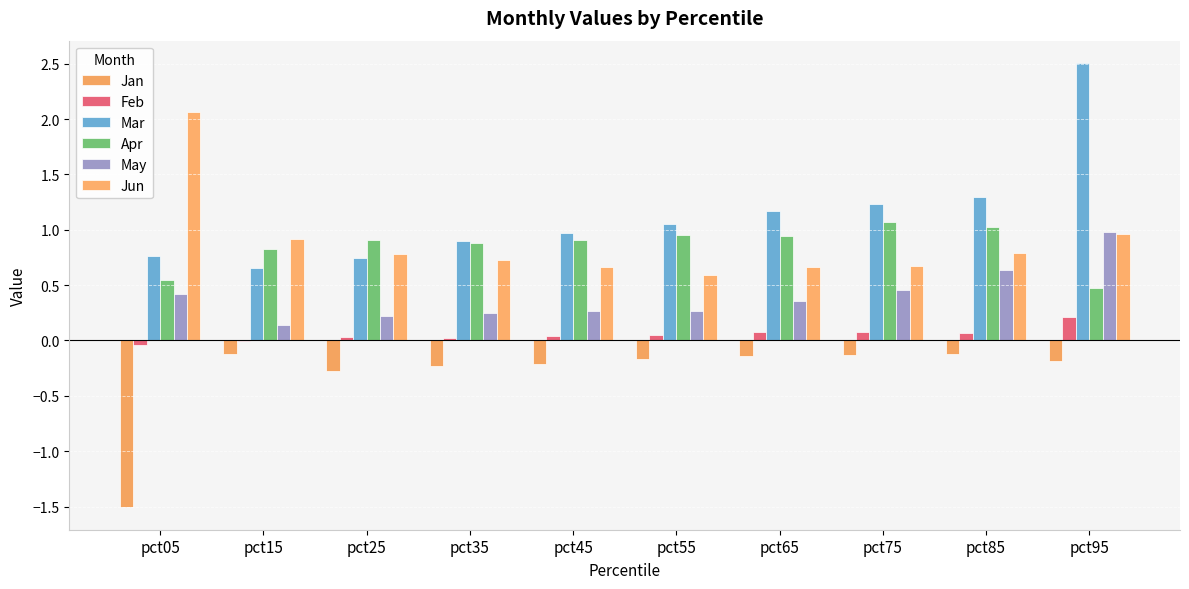

The Apr series shows 0.8 at pct95. True or false?

False